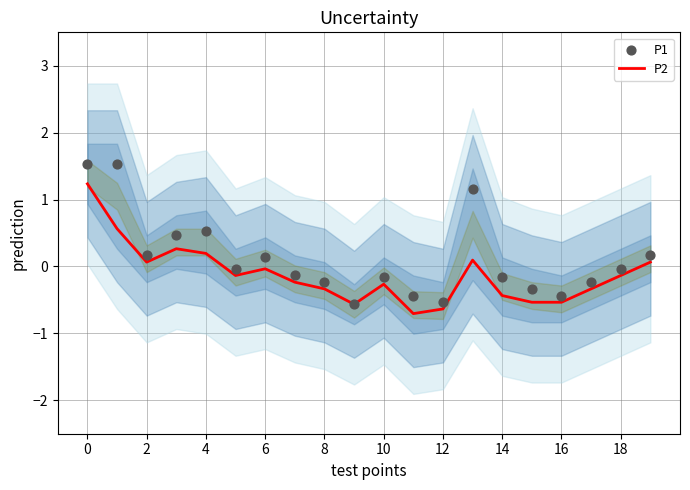

Which series has the widest spread of Y values?

P1